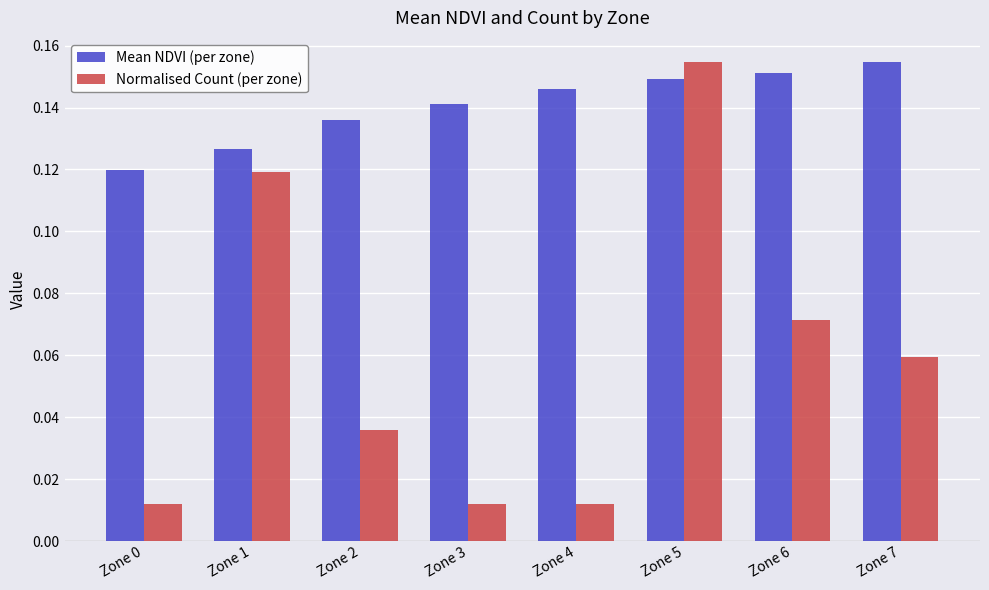

The value of Mean NDVI (per zone) at Zone 5 is 0.2. True or false?

False